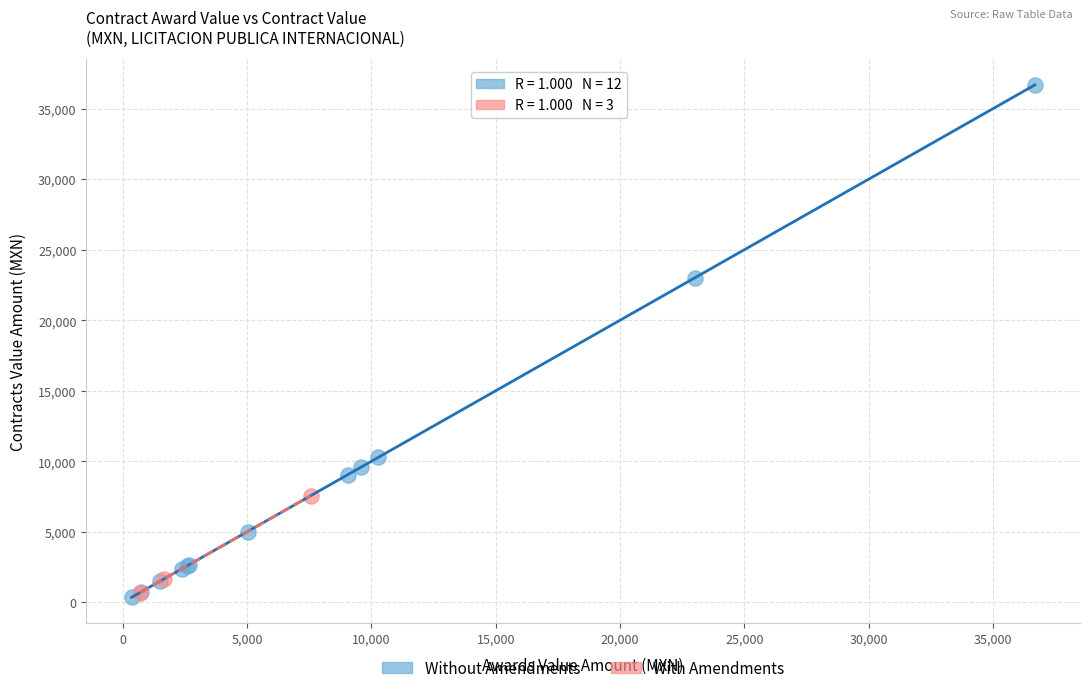

What are all the series names shown in the legend?

Without Amendments, With Amendments